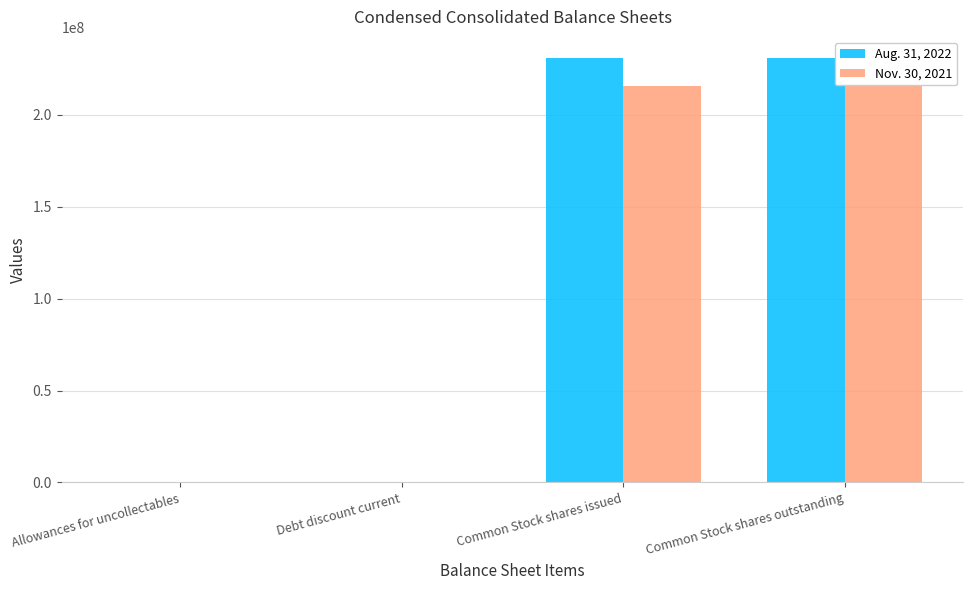

The Nov. 30, 2021 series shows 215380751 at Common Stock shares issued. True or false?

True